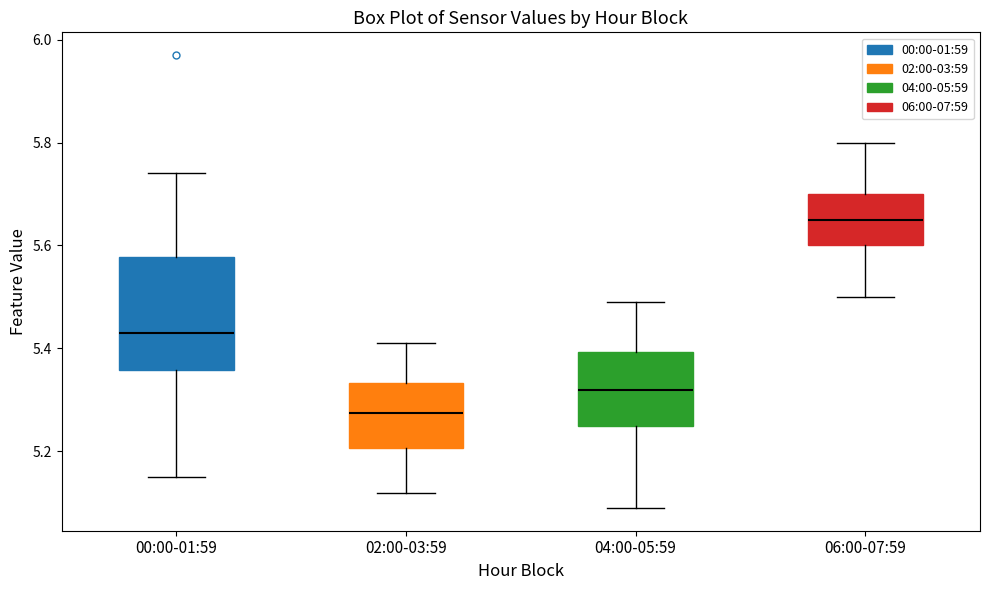

Reading left to right, read every box against the y-axis: the position of its median line, the range the box covers, and the ends of its whiskers. The values are not printed on the chart, so give them approximately, as read against the axis.

00:00-01:59: median 5.44, box 5.36 to 5.58, whiskers 5.16 to 5.74
02:00-03:59: median 5.28, box 5.20 to 5.34, whiskers 5.12 to 5.42
04:00-05:59: median 5.32, box 5.26 to 5.40, whiskers 5.10 to 5.50
06:00-07:59: median 5.66, box 5.60 to 5.70, whiskers 5.50 to 5.80